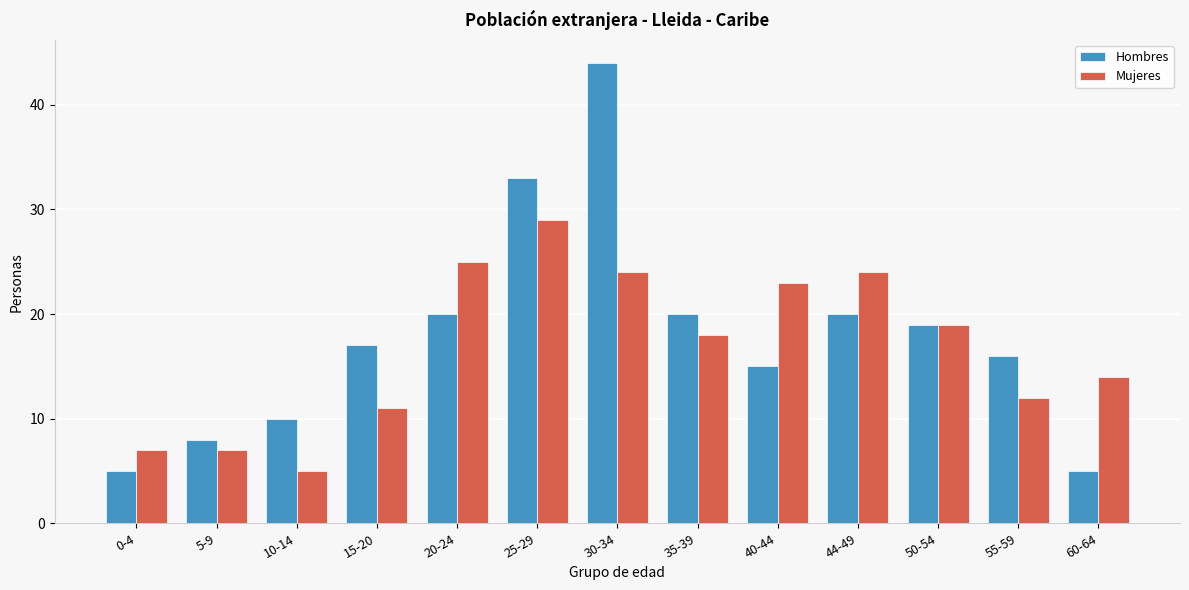

Which series changed the most between 25-29 and 30-34?

Hombres